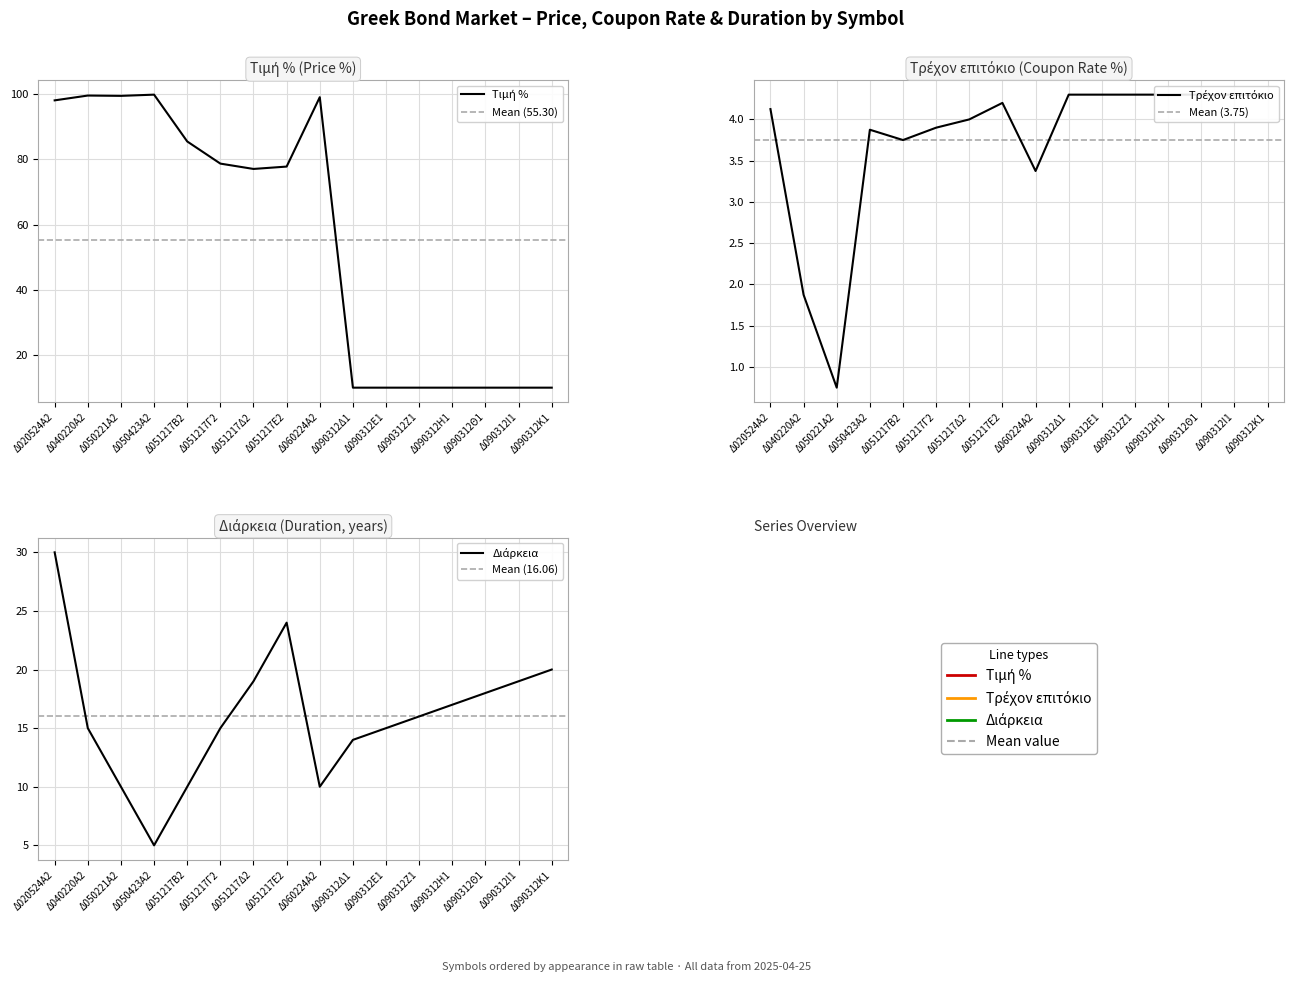

Which series has the largest total across all categories?

Τιμή %